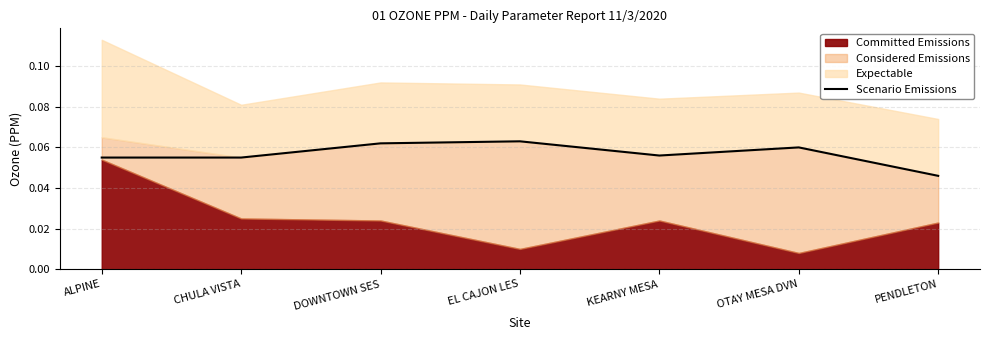

Is it true that Scenario Emissions equals 0.0 at OTAY MESA DVN?

False